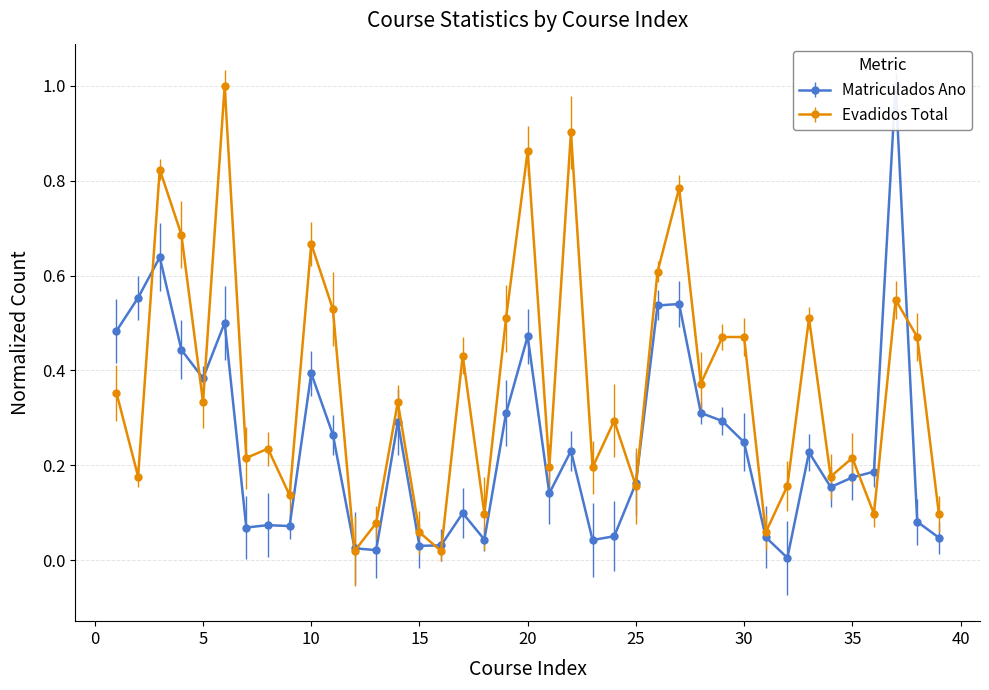

What is the sum of all CURSO_EVADIDOS_TOTAL values?

14.4